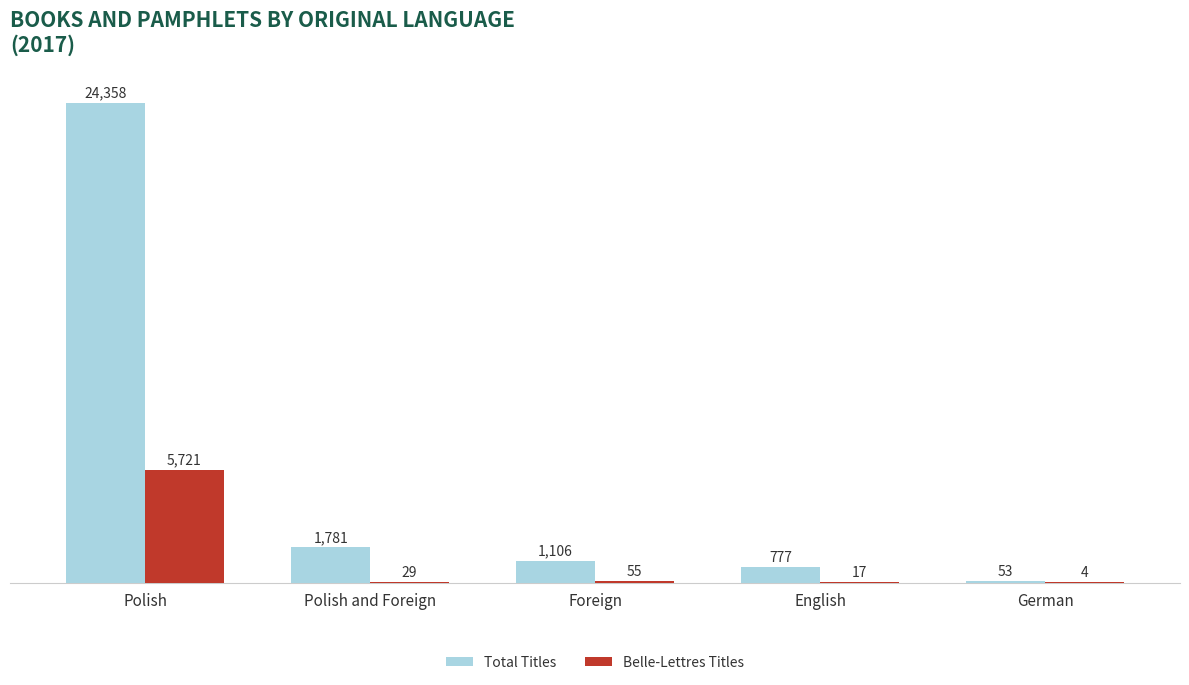

Reading left to right, transcribe all the data shown in this chart.

Total Titles: 24358	1781	1106	777	53
Belle-Lettres Titles: 5721	29	55	17	4